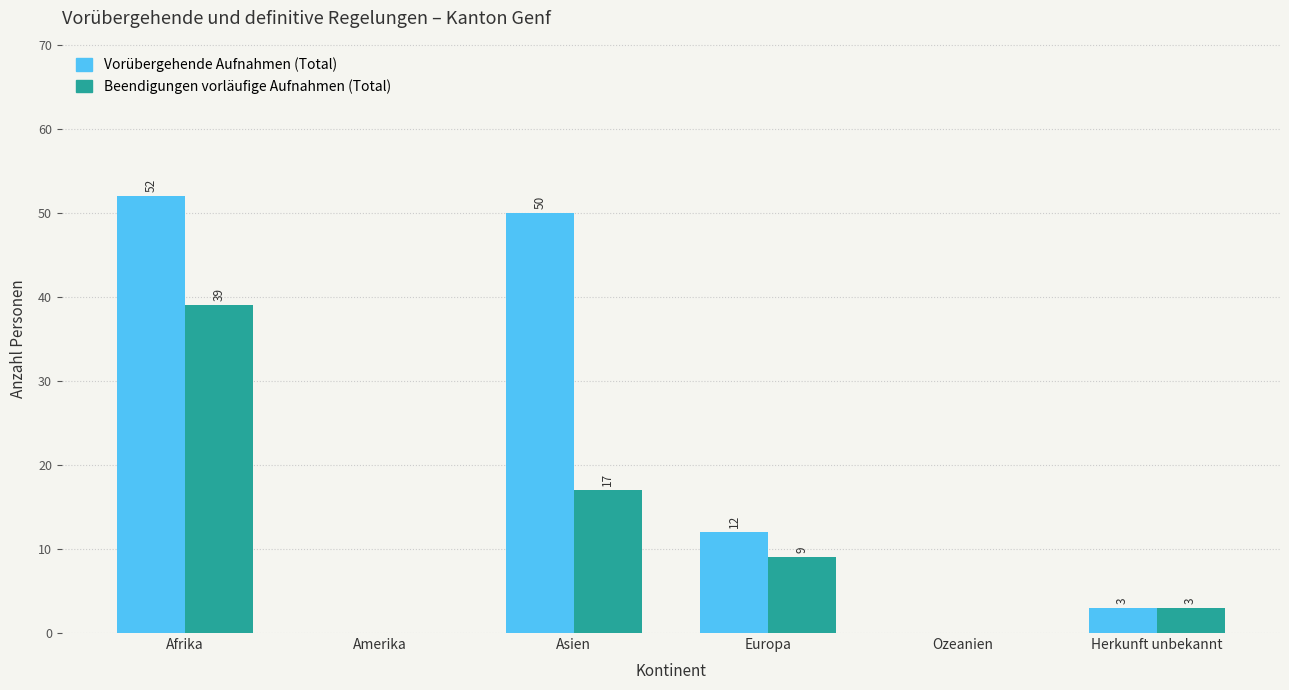

Which series changed the most between Asien and Herkunft unbekannt?

Vorübergehende Aufnahmen (Total)